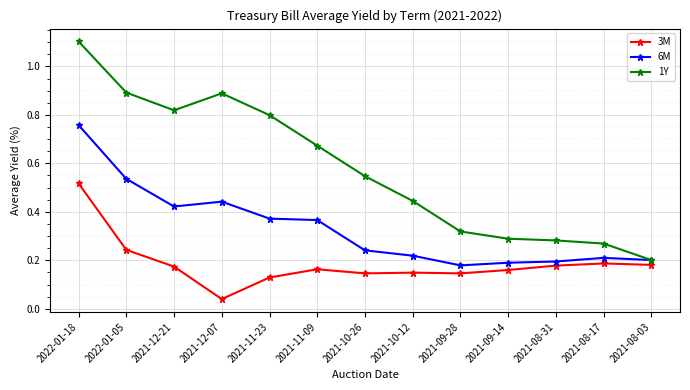

The value of 6M at 2021-12-07 is 0.8. True or false?

False